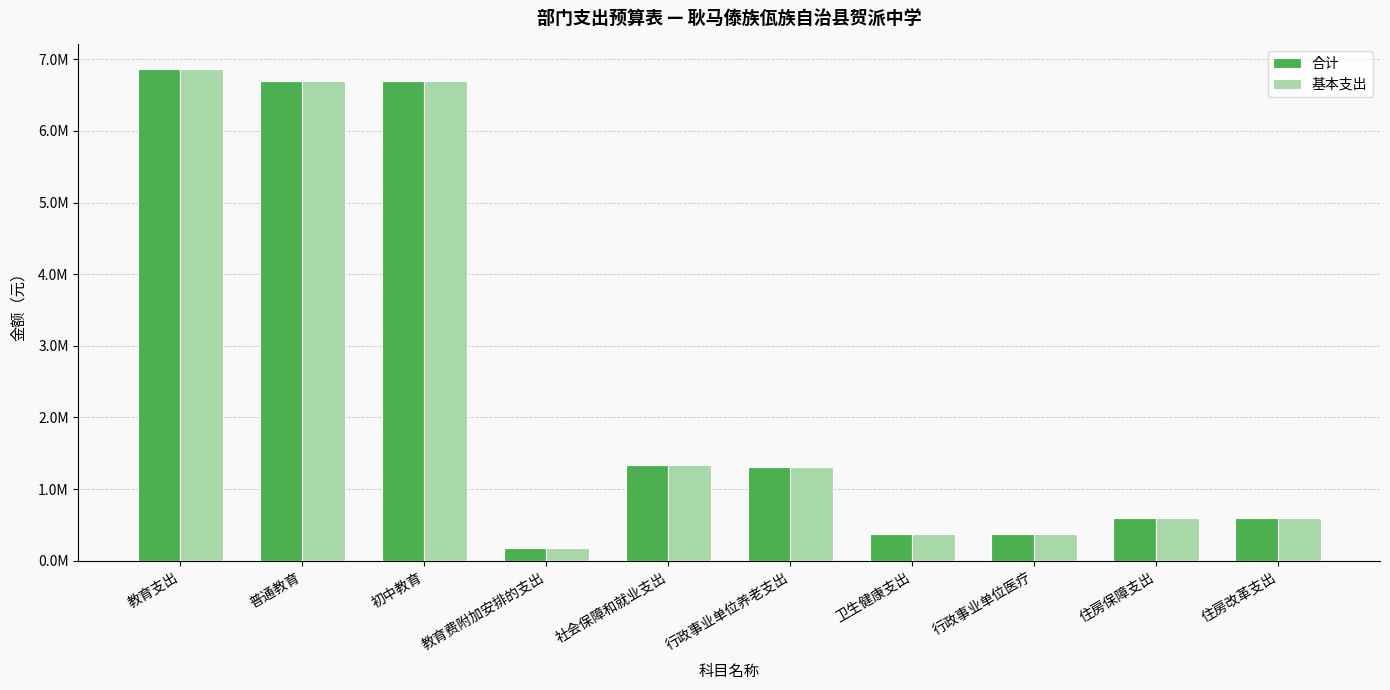

Does the chart contain stacked bars?

No